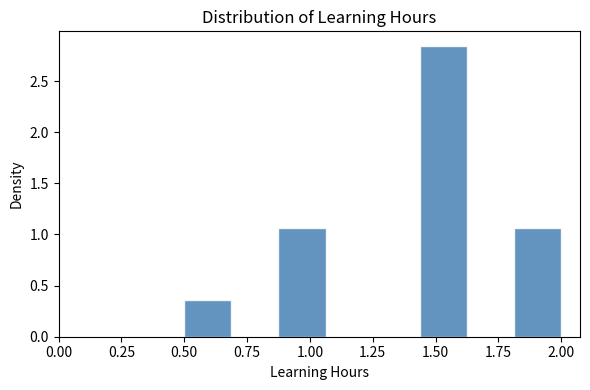

Around what value on the x-axis is the tallest bar? Give the approximate position of its centre, as read against the axis.

1.55